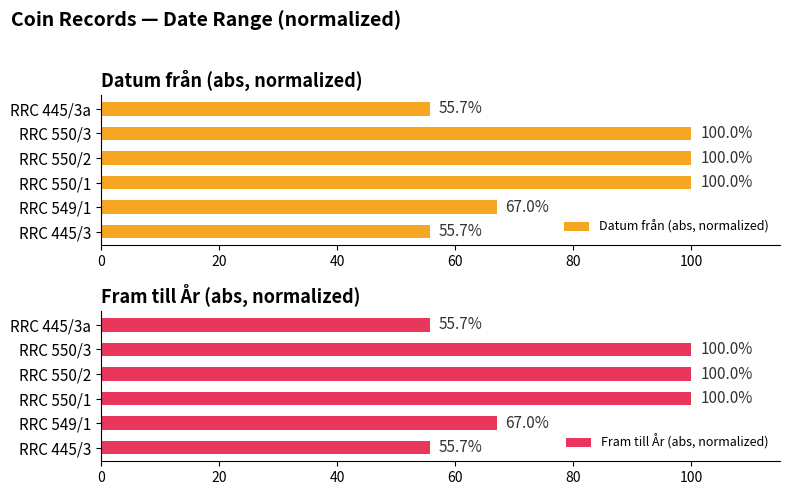

What are all the series names shown in the legend?

Datum från (abs, normalized), Fram till År (abs, normalized)